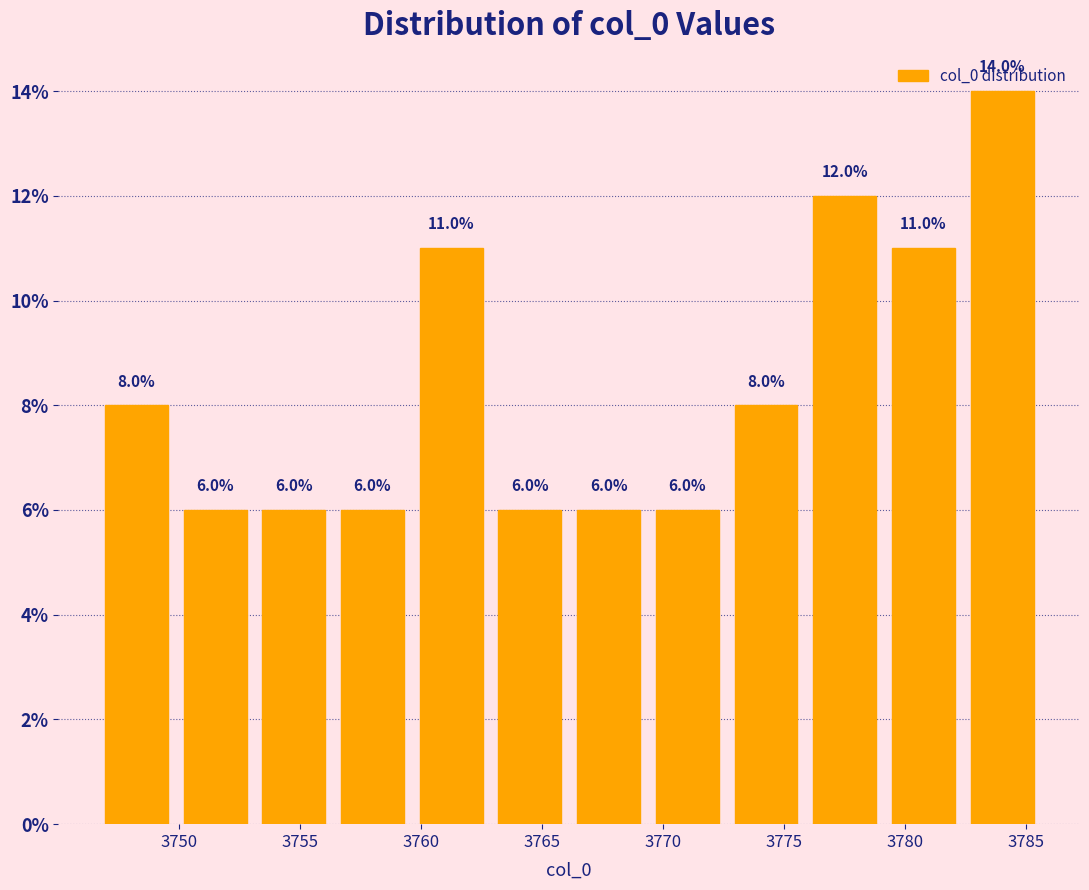

Which range on the x-axis has the tallest bar?

3782.5 to 3785.5